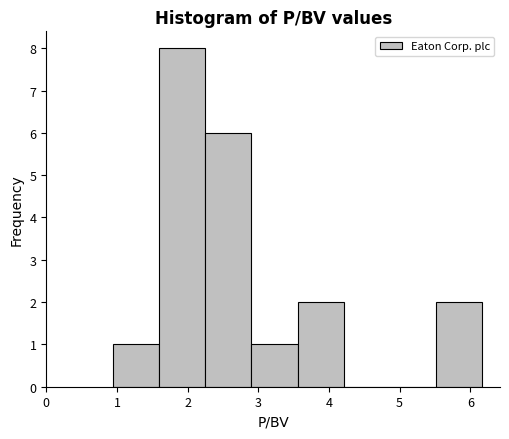

Which range on the x-axis has the tallest bar?

1.6 to 2.3